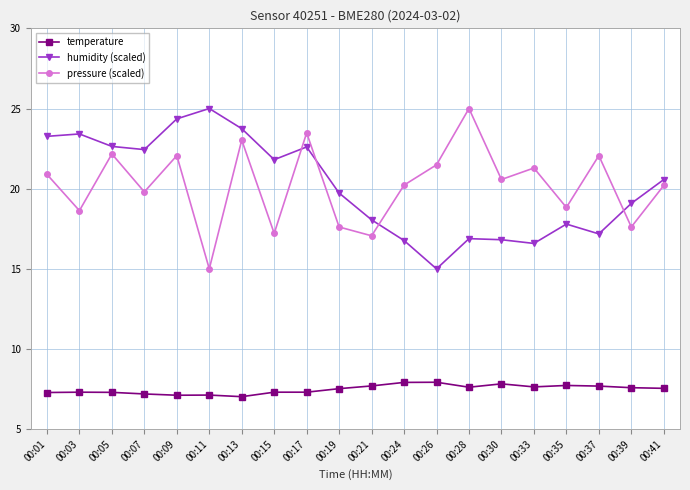

What is the total value across all series at 00:01?

51.4